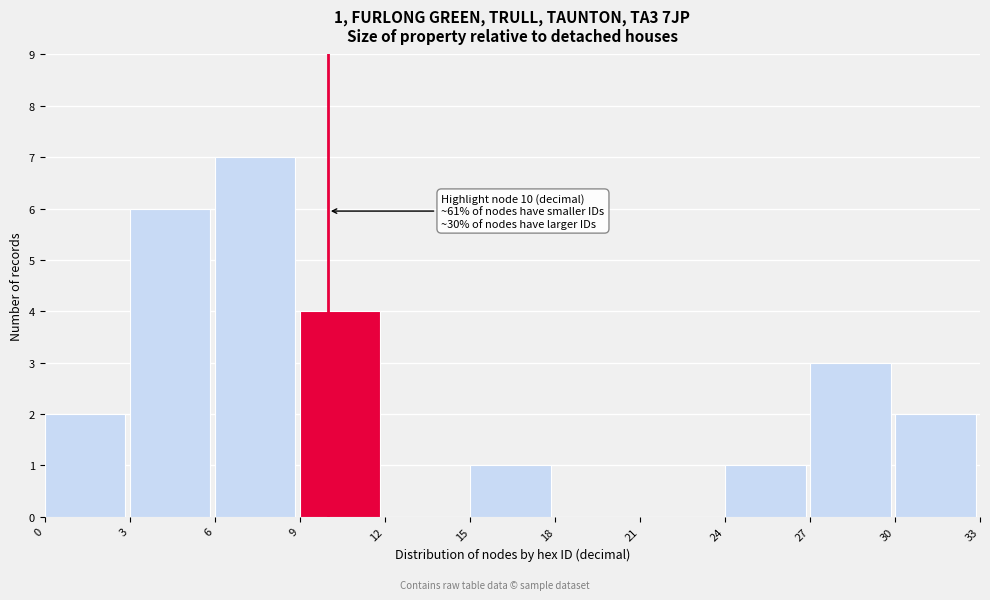

Which range on the x-axis has the tallest bar?

6 to 9